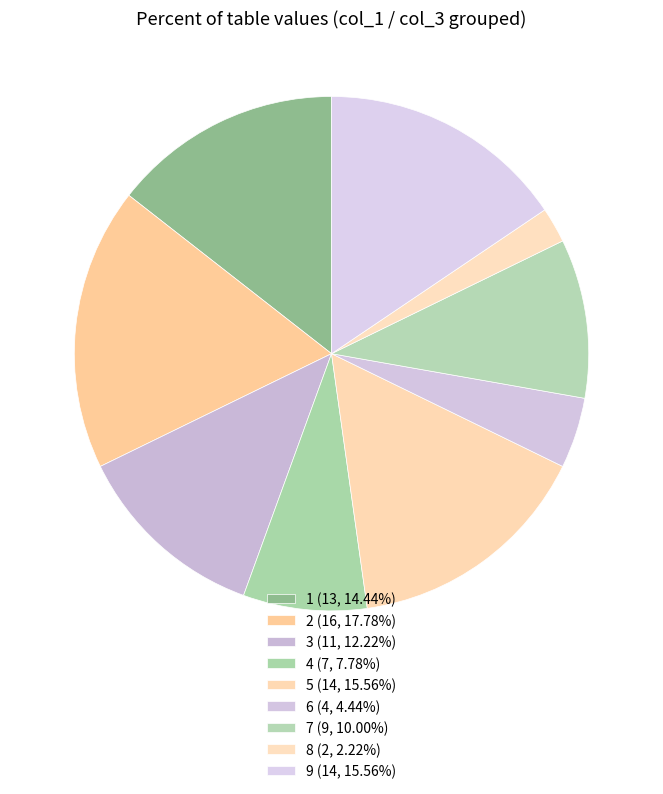

How many slices are in this pie chart?

9